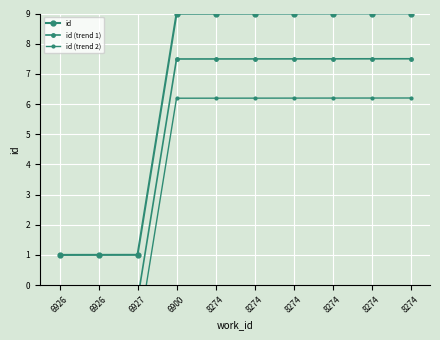

Reading left to right, transcribe all the data shown in this chart.

id: 6926=1.0	6926=1.0	6927=1.0	6900=9.0	8274=9.0	8274=9.0	8274=9.0	8274=9.0	8274=9.0	8274=9.0
id (trend 1): 6926=-0.5	6926=-0.5	6927=-0.5	6900=7.5	8274=7.5	8274=7.5	8274=7.5	8274=7.5	8274=7.5	8274=7.5
id (trend 2): 6926=-1.8	6926=-1.8	6927=-1.8	6900=6.2	8274=6.2	8274=6.2	8274=6.2	8274=6.2	8274=6.2	8274=6.2